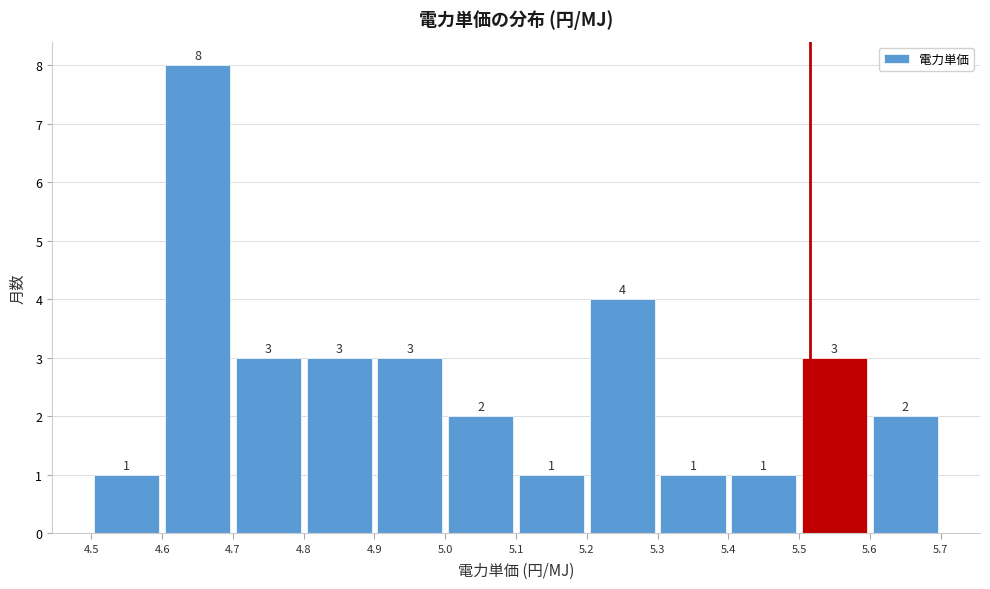

How tall is the bar that spans 5.2 to 5.3 on the x-axis?

4